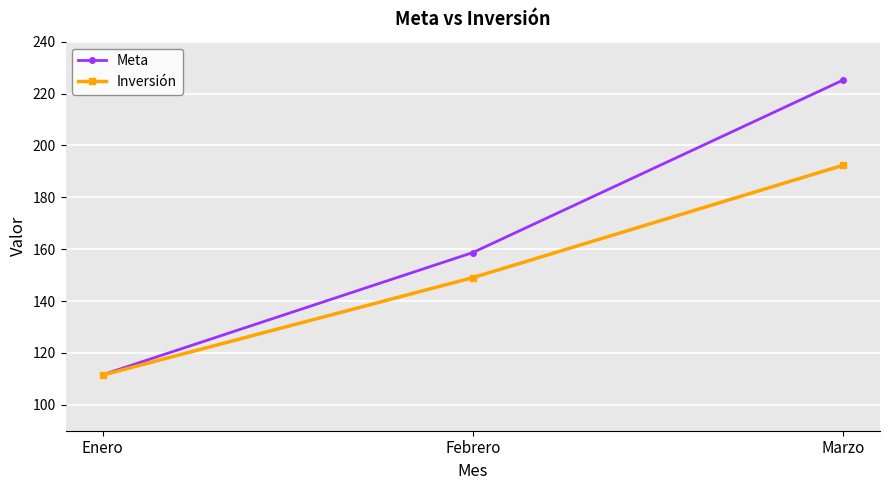

The Inversión series shows 40.0 at Marzo. True or false?

False